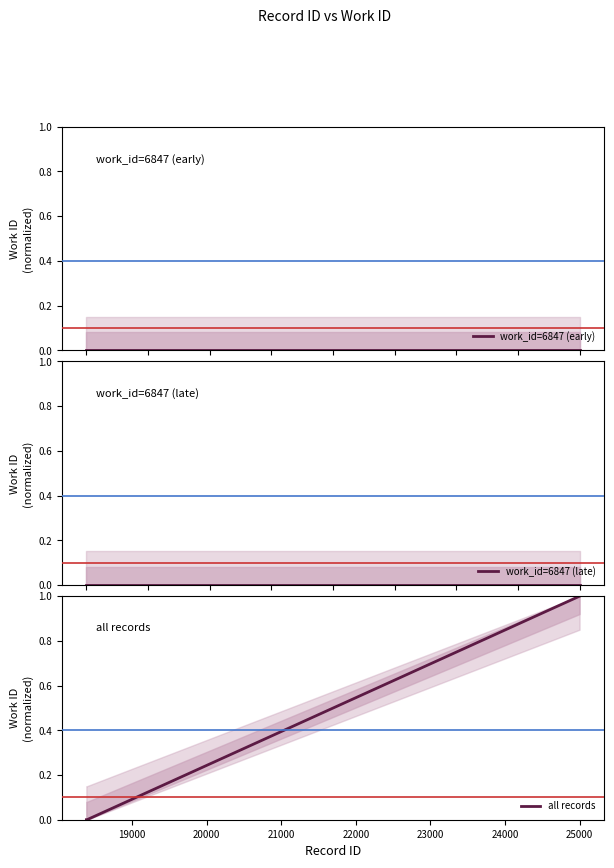

The value at 18394 is 0. True or false?

True